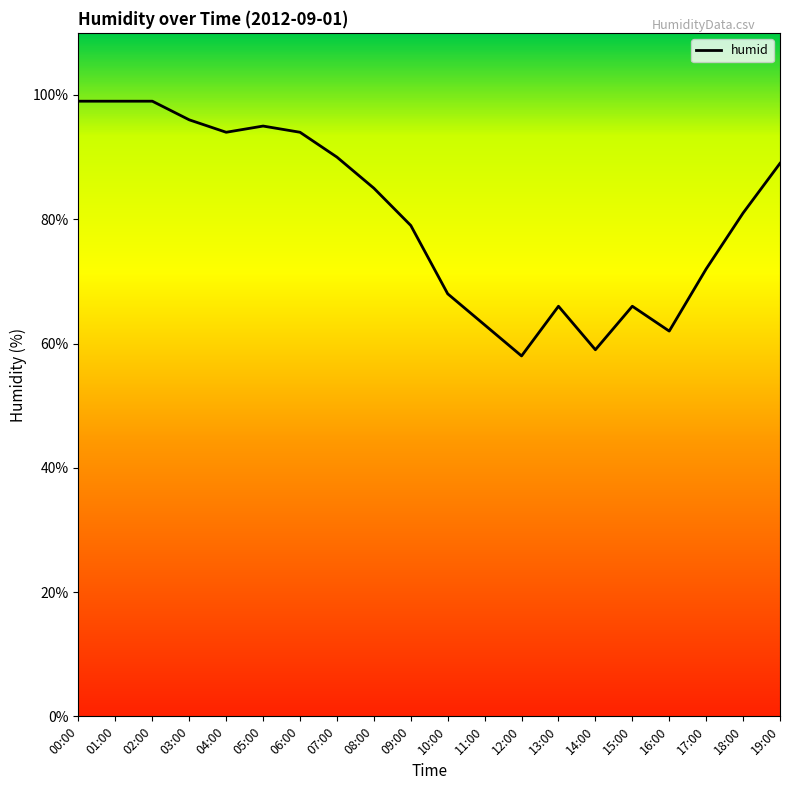

How many values are below 85?

10